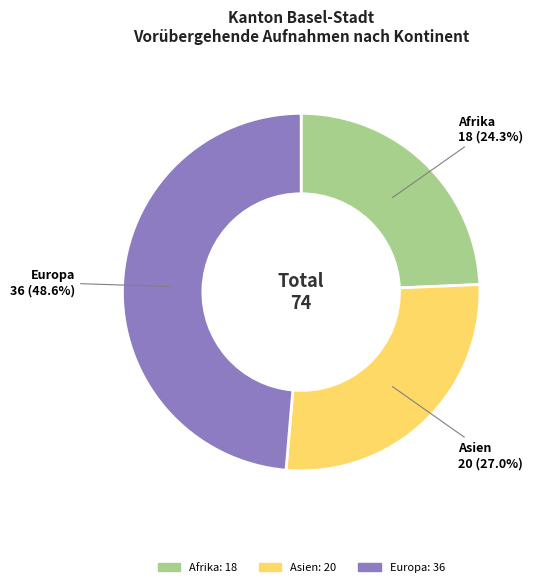

Is there any slice that represents more than half of the pie?

No